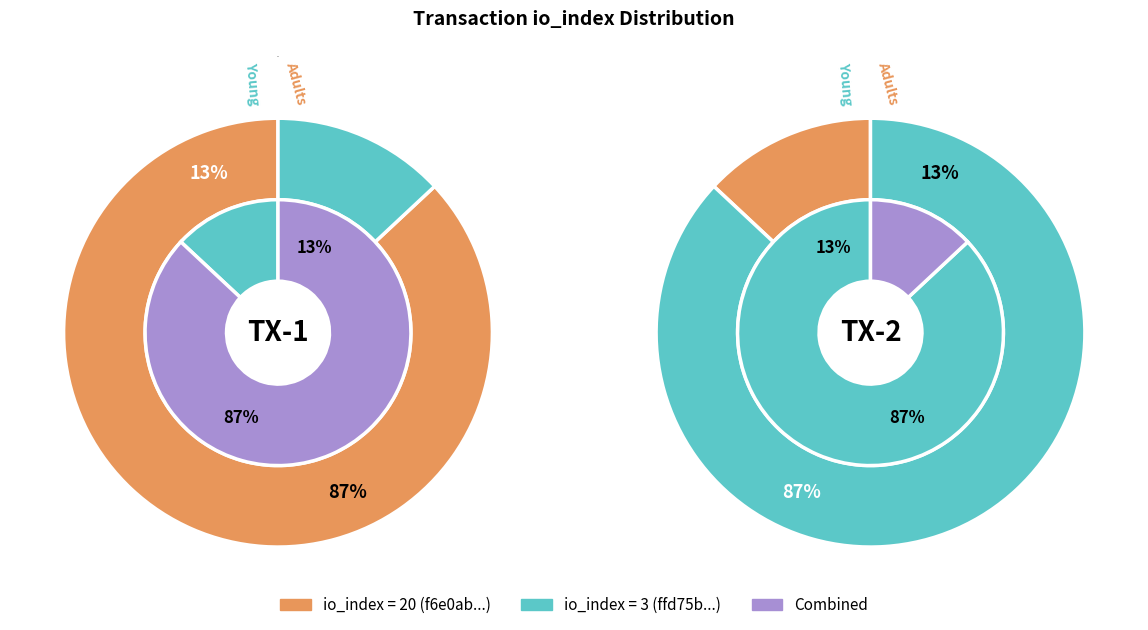

Combined, do 1 and io_index account for over 50%?

Yes